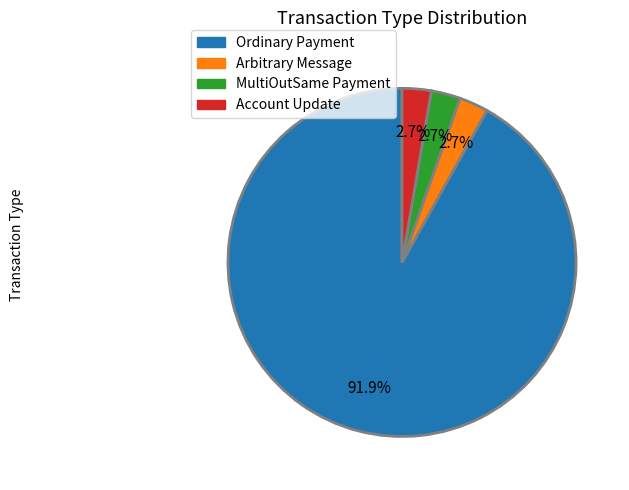

Which slice is the largest?

Ordinary Payment